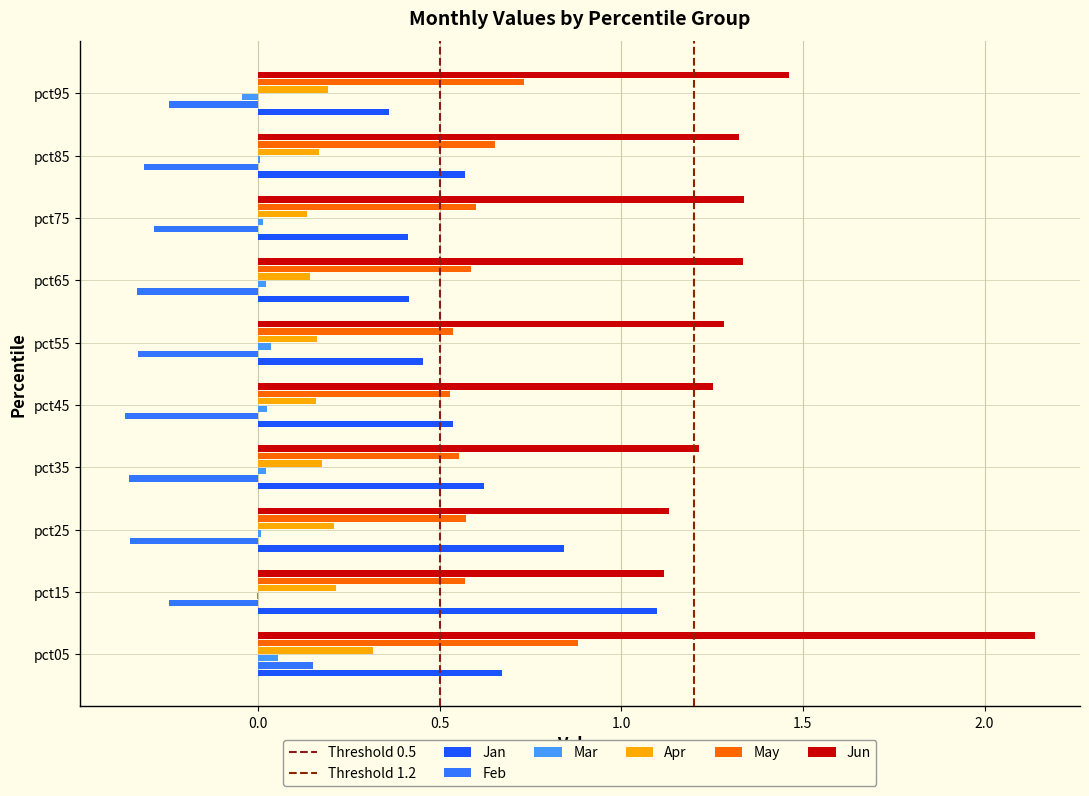

Which series has the largest total across all categories?

Jun